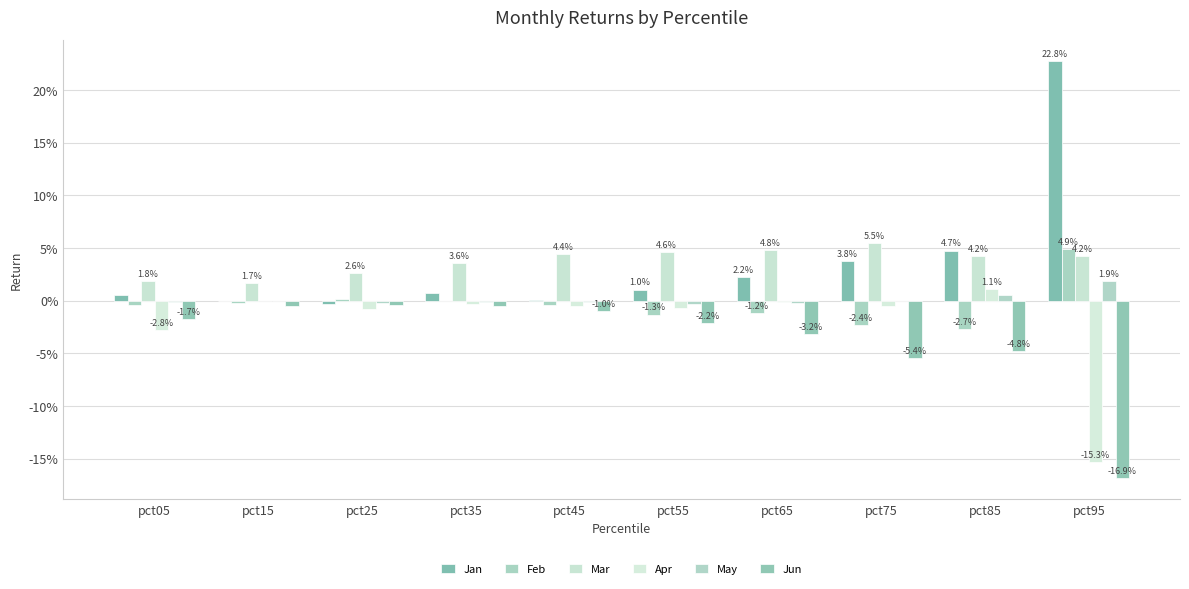

Does the chart contain stacked bars?

No